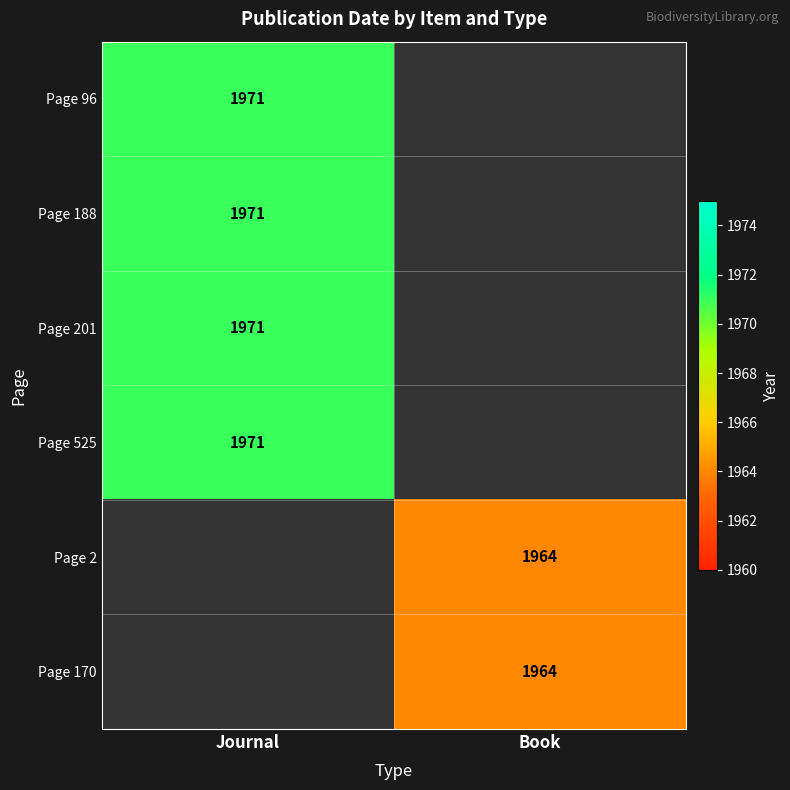

True or false: Page 2 has a value of 1964 at Book.

True